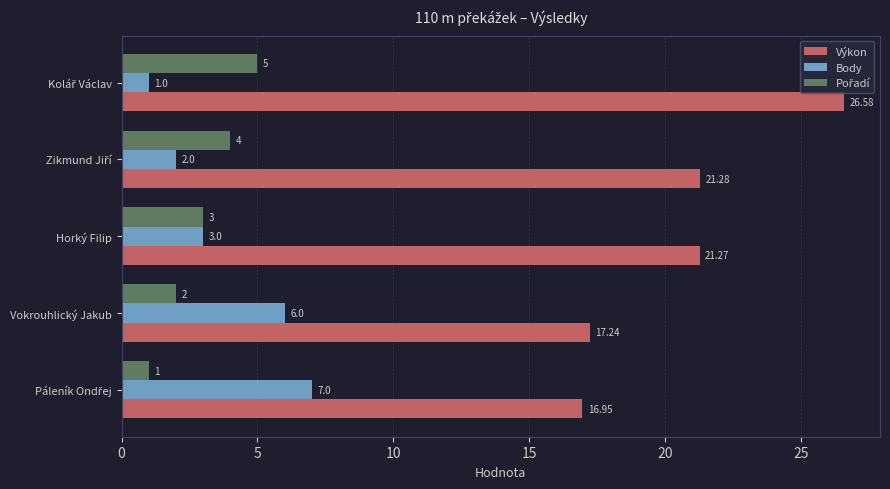

Where is Výkon nearest to the value 21?

Horký Filip